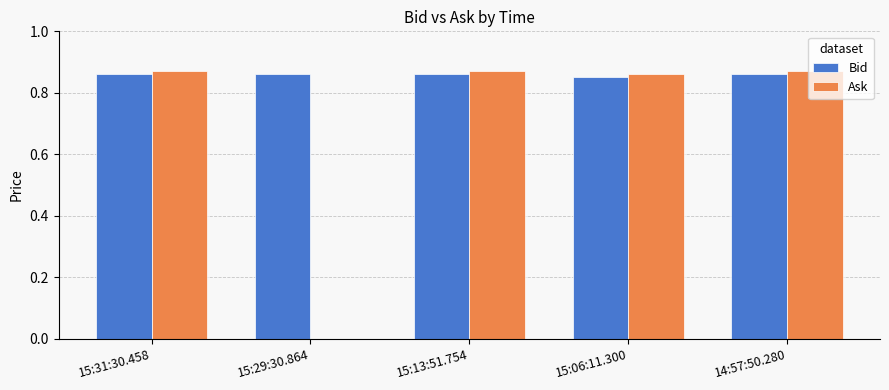

What is the sum of the Ask values at 15:31:30.458 and 15:13:51.754?

1.7